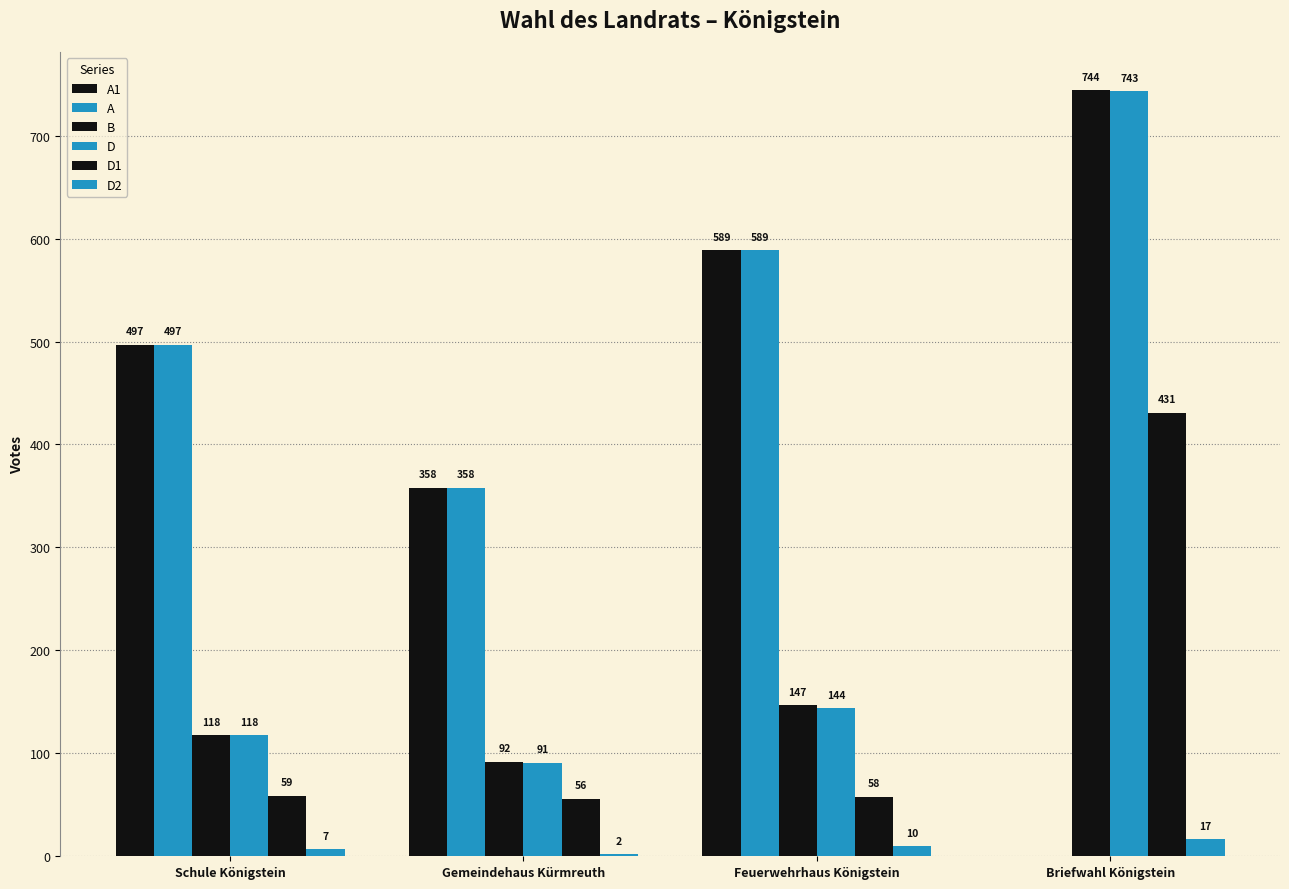

How many groups of bars are there?

4